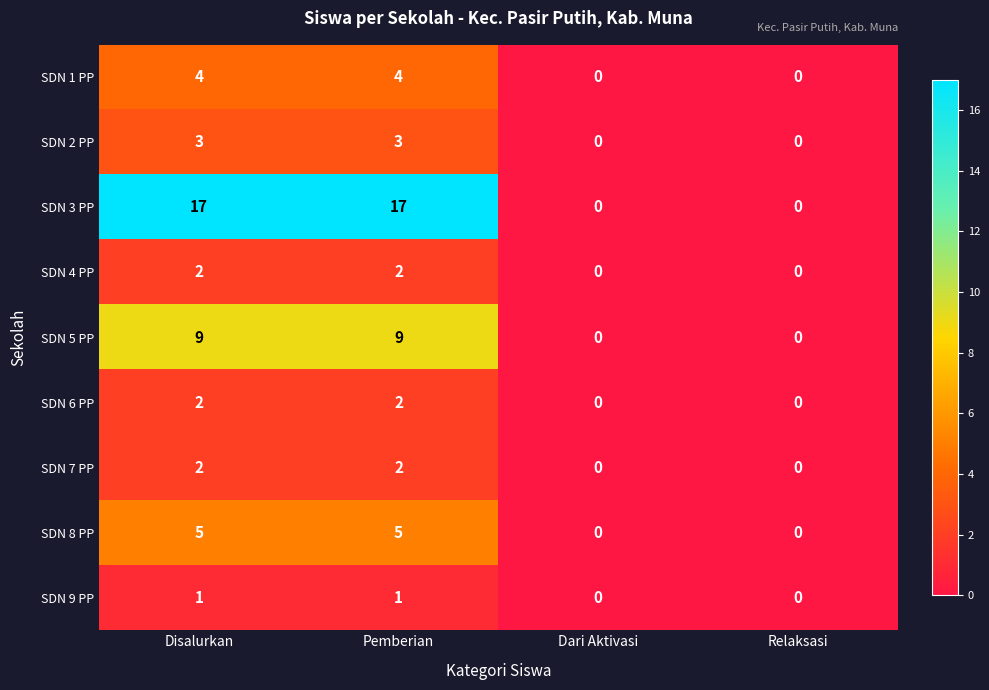

Count the SDN 7 PP values in the range 0 to 2.

4